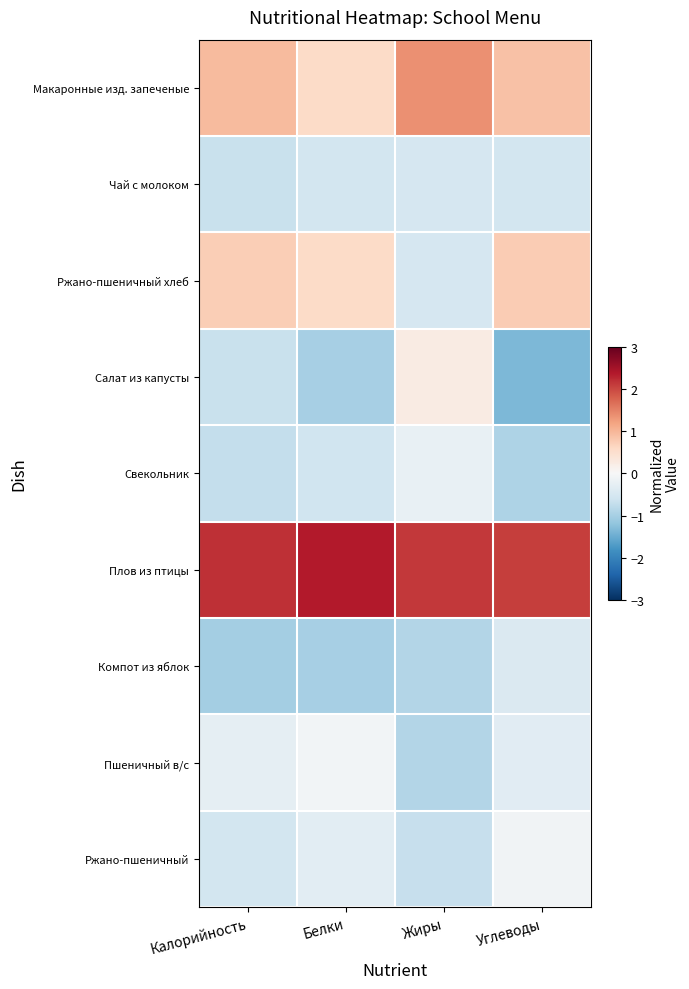

Which has a higher value, Белки or Углеводы?

Углеводы